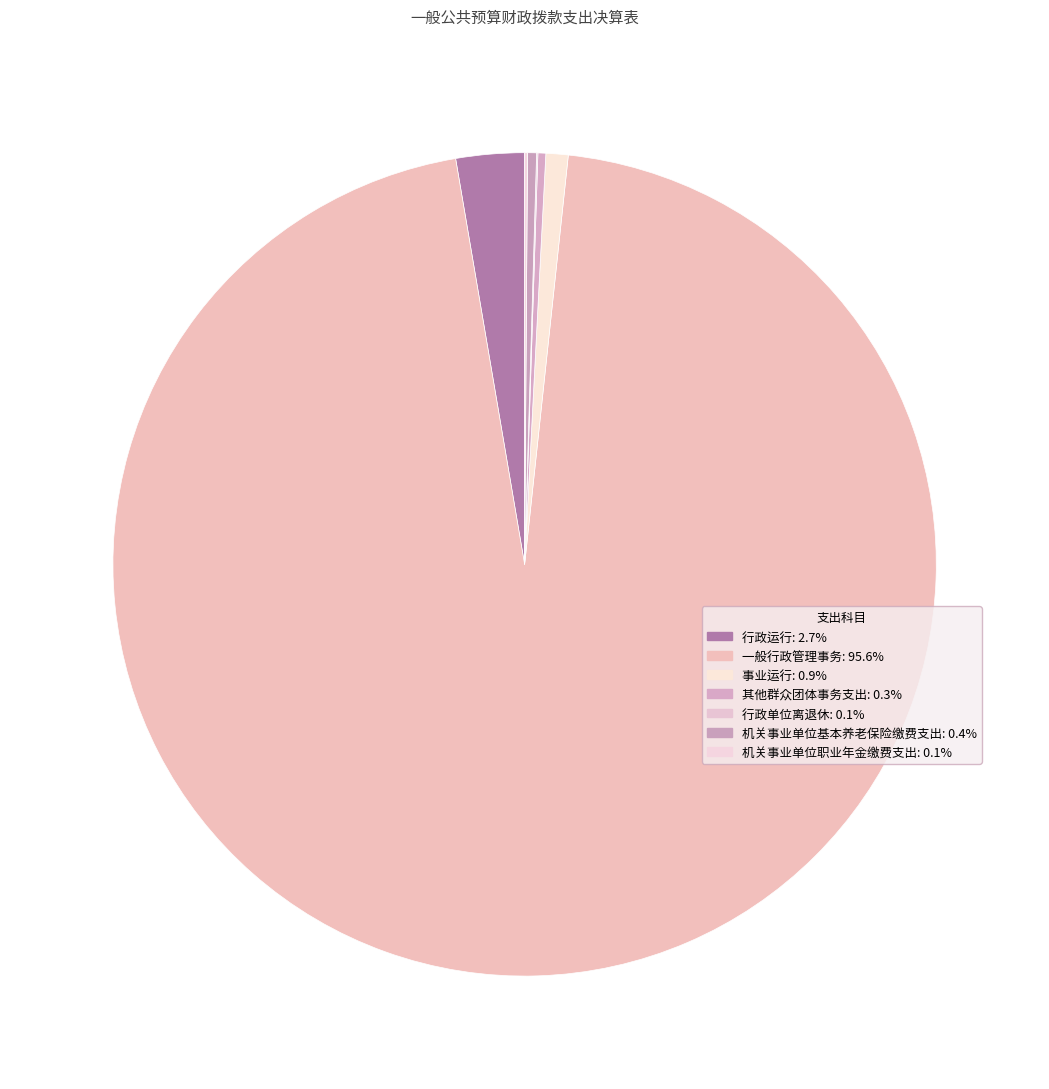

Which slice is the smallest?

行政单位离退休